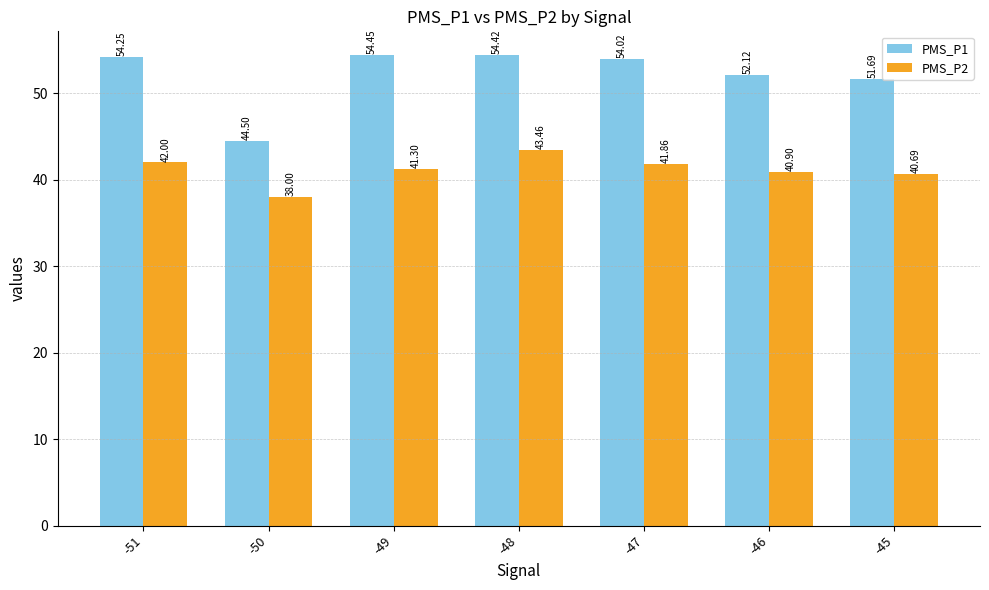

True or false: PMS_P2 has a value of 41.9 at -47.

True